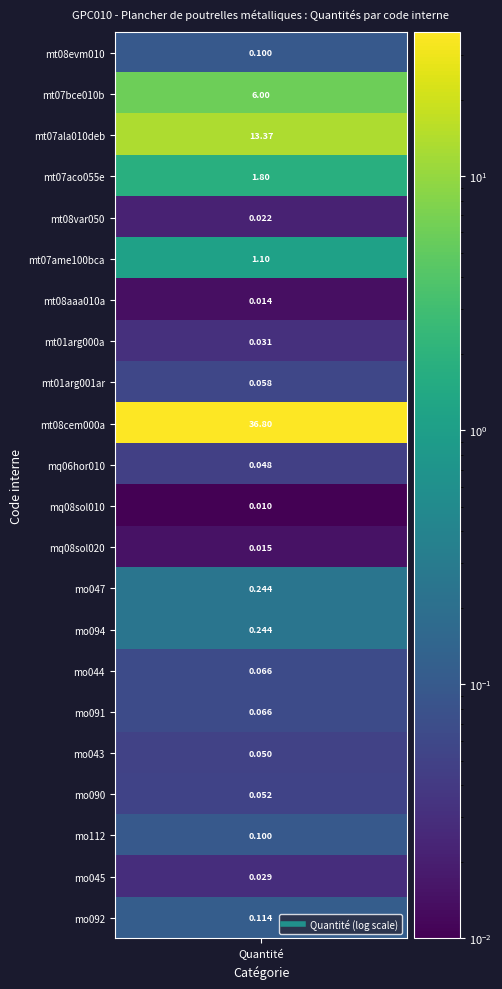

What is the difference between the maximum and minimum values?

36.8